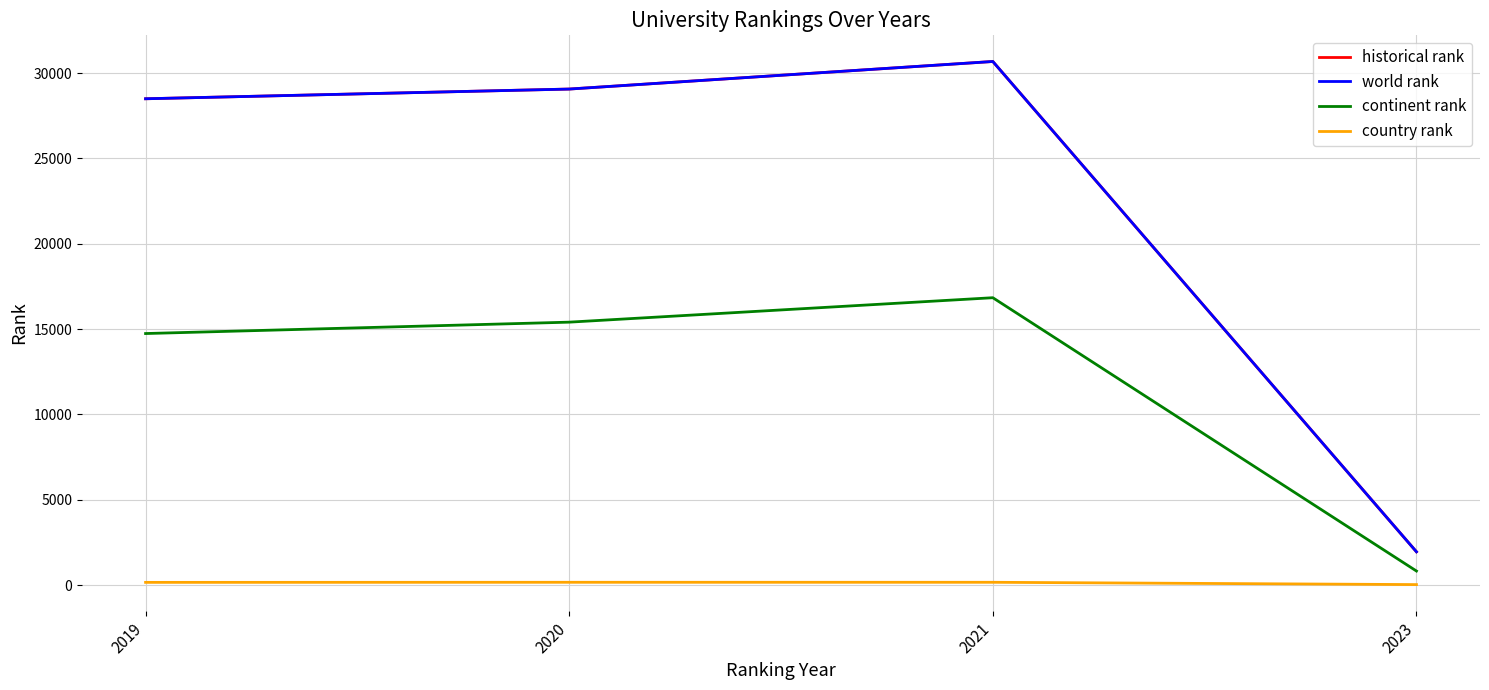

How many series are shown in this chart?

4